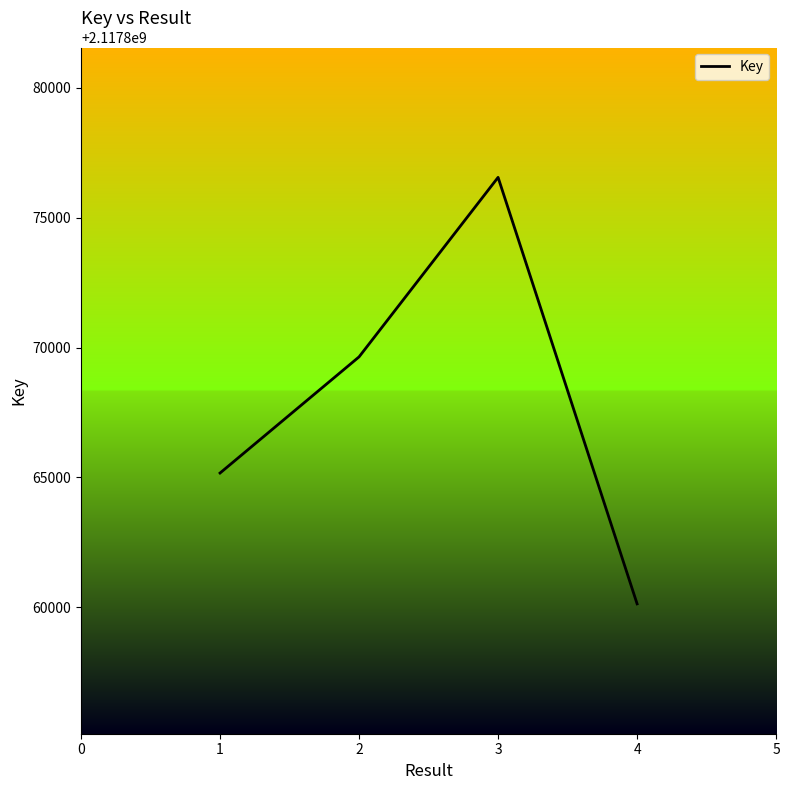

Rank the categories by value from highest to lowest.

3, 2, 1, 4